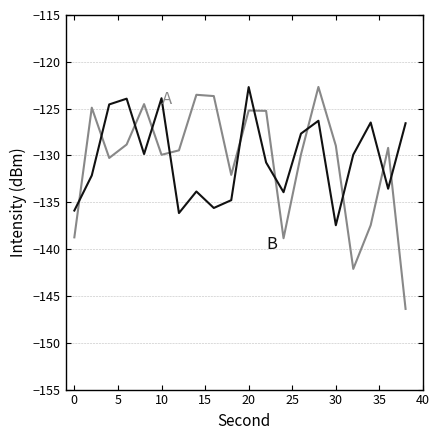

What is the minimum value shown in the chart?

-146.4